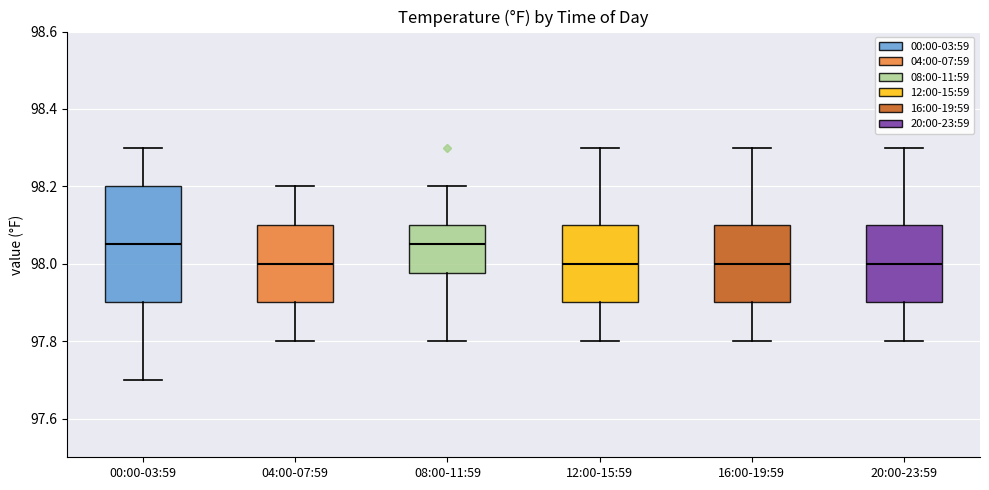

Reading left to right, transcribe this box plot: for each box, give where its median line is, the range the box spans, and where its two whiskers end, as read against the y-axis. The values are not printed on the chart, so give them approximately, as read against the axis.

00:00-03:59: median 98.06, box 97.90 to 98.20, whiskers 97.70 to 98.30
04:00-07:59: median 98.00, box 97.90 to 98.10, whiskers 97.80 to 98.20
08:00-11:59: median 98.06, box 97.98 to 98.10, whiskers 97.80 to 98.20
12:00-15:59: median 98.00, box 97.90 to 98.10, whiskers 97.80 to 98.30
16:00-19:59: median 98.00, box 97.90 to 98.10, whiskers 97.80 to 98.30
20:00-23:59: median 98.00, box 97.90 to 98.10, whiskers 97.80 to 98.30